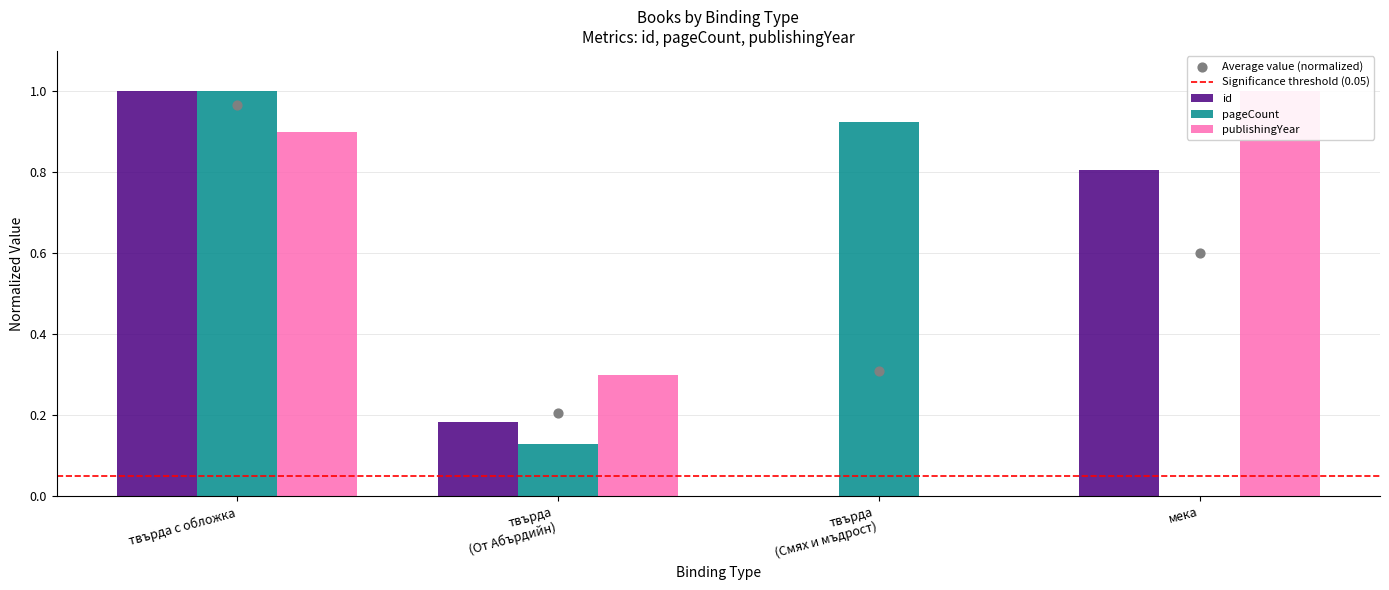

Which series reaches the minimum Y coordinate?

id